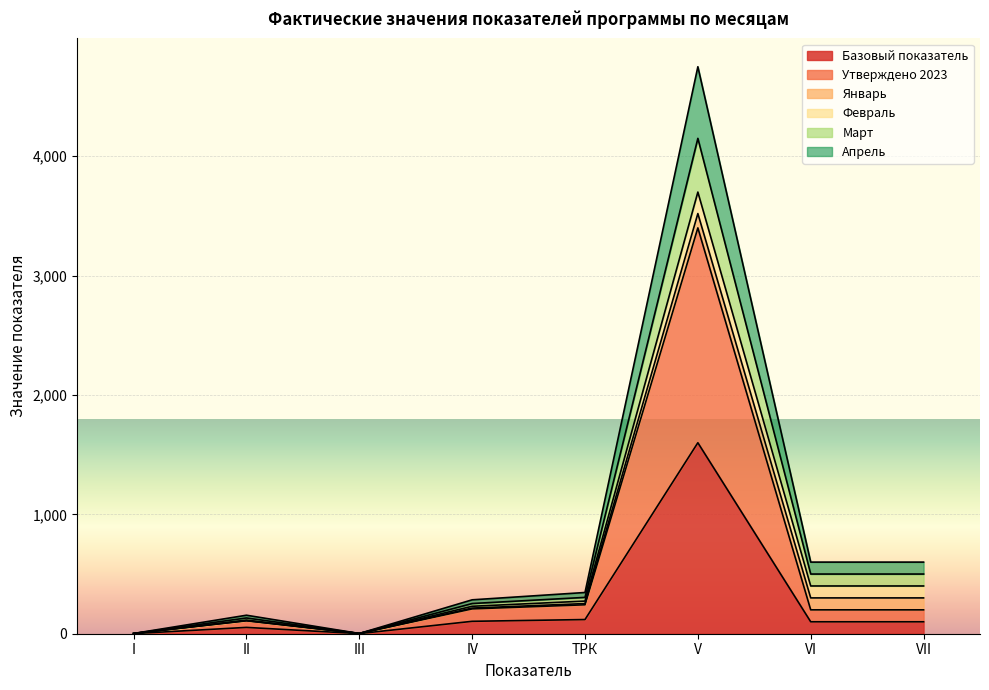

Does the chart display data point markers on the line(s)?

No